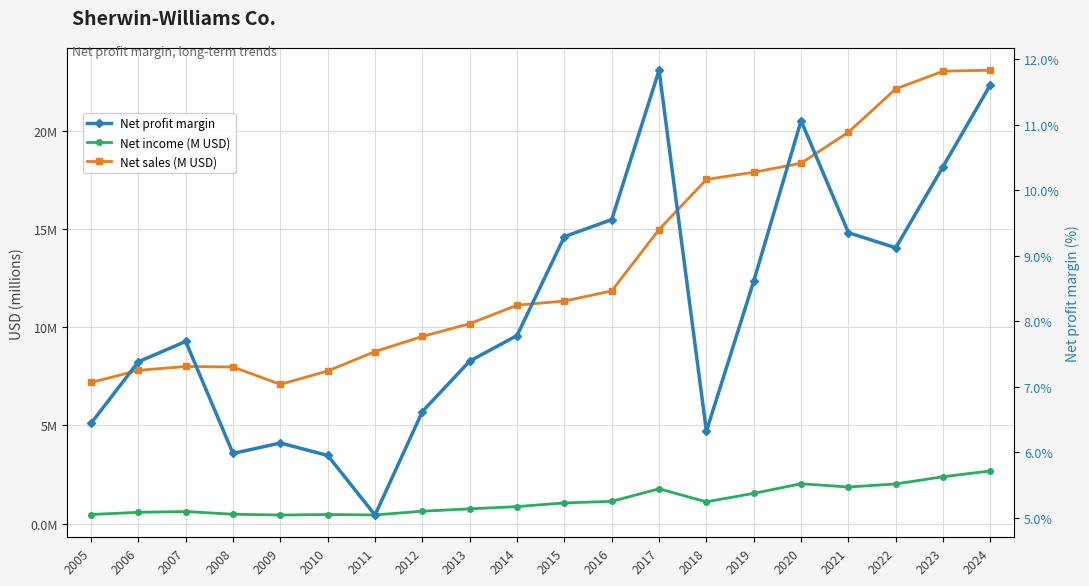

What is the value of the Net profit margin point at the 2nd from the left?

0.1